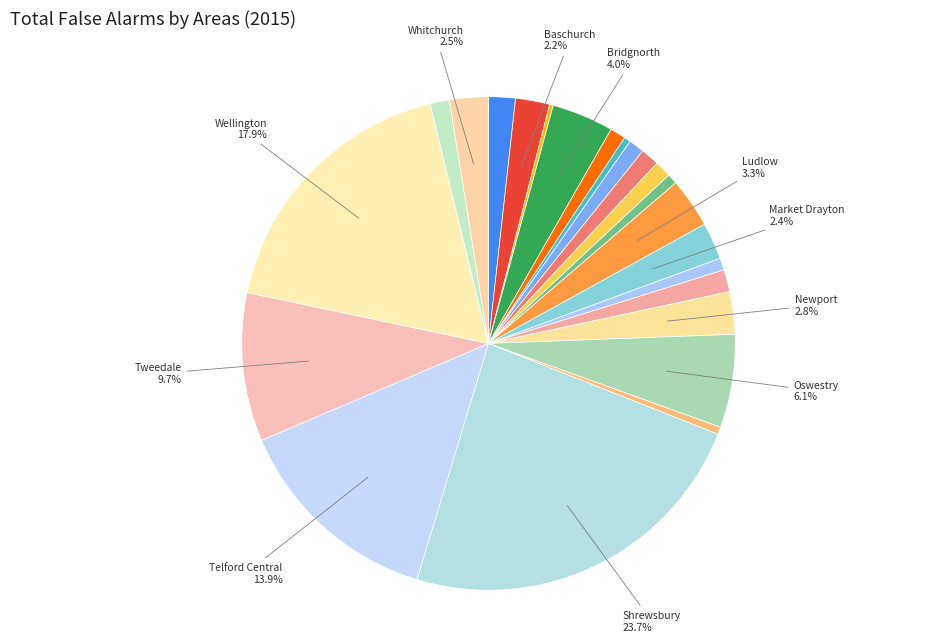

Which slice is the smallest?

Bishops Castle